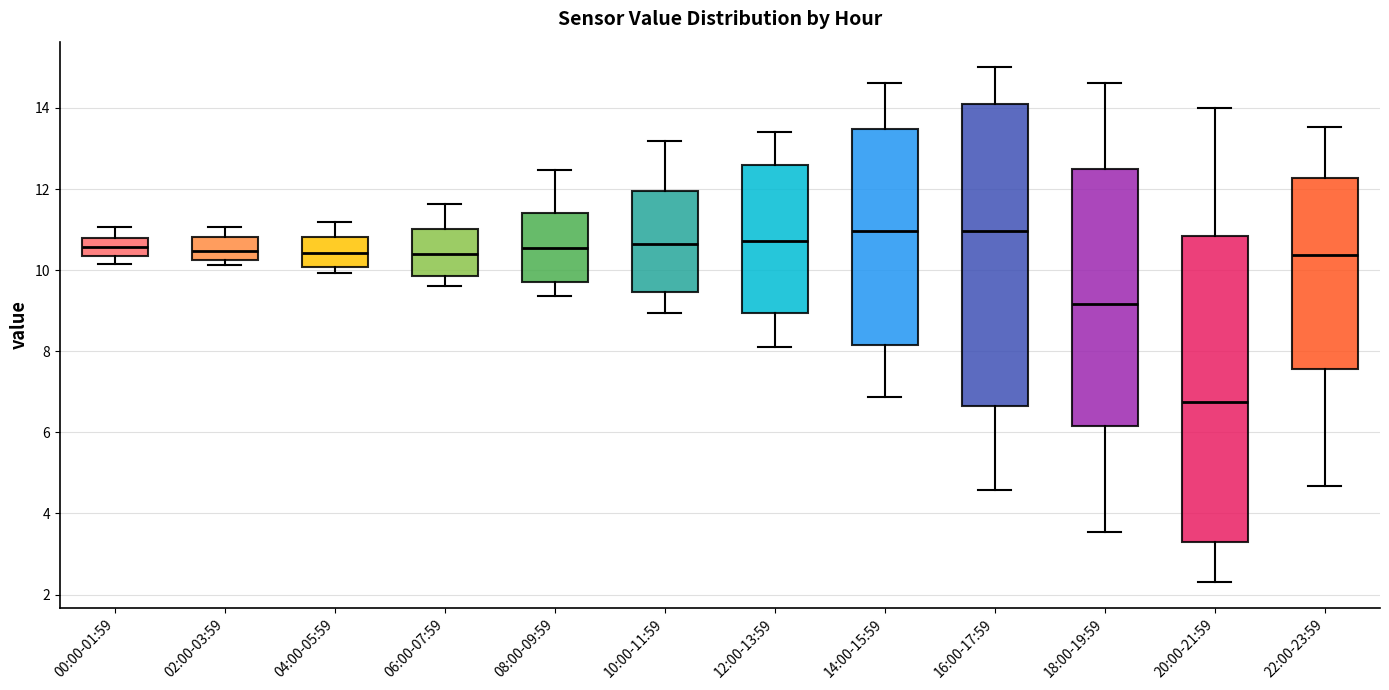

Reading left to right, read every box against the y-axis: the position of its median line, the range the box covers, and the ends of its whiskers. The values are not printed on the chart, so give them approximately, as read against the axis.

00:00-01:59: median 10.6, box 10.4 to 10.8, whiskers 10.2 to 11.0
02:00-03:59: median 10.4, box 10.2 to 10.8, whiskers 10.2 (just below the box's lower edge) to 11.0
04:00-05:59: median 10.4, box 10.0 to 10.8, whiskers 10.0 (just below the box's lower edge) to 11.2
06:00-07:59: median 10.4, box 9.8 to 11.0, whiskers 9.6 to 11.6
08:00-09:59: median 10.6, box 9.8 to 11.4, whiskers 9.4 to 12.4
10:00-11:59: median 10.6, box 9.4 to 12.0, whiskers 9.0 to 13.2
12:00-13:59: median 10.8, box 9.0 to 12.6, whiskers 8.2 to 13.4
14:00-15:59: median 11.0, box 8.2 to 13.4, whiskers 6.8 to 14.6
16:00-17:59: median 11.0, box 6.6 to 14.0, whiskers 4.6 to 15.0
18:00-19:59: median 9.2, box 6.2 to 12.6, whiskers 3.6 to 14.6
20:00-21:59: median 6.8, box 3.2 to 10.8, whiskers 2.4 to 14.0
22:00-23:59: median 10.4, box 7.6 to 12.2, whiskers 4.6 to 13.6